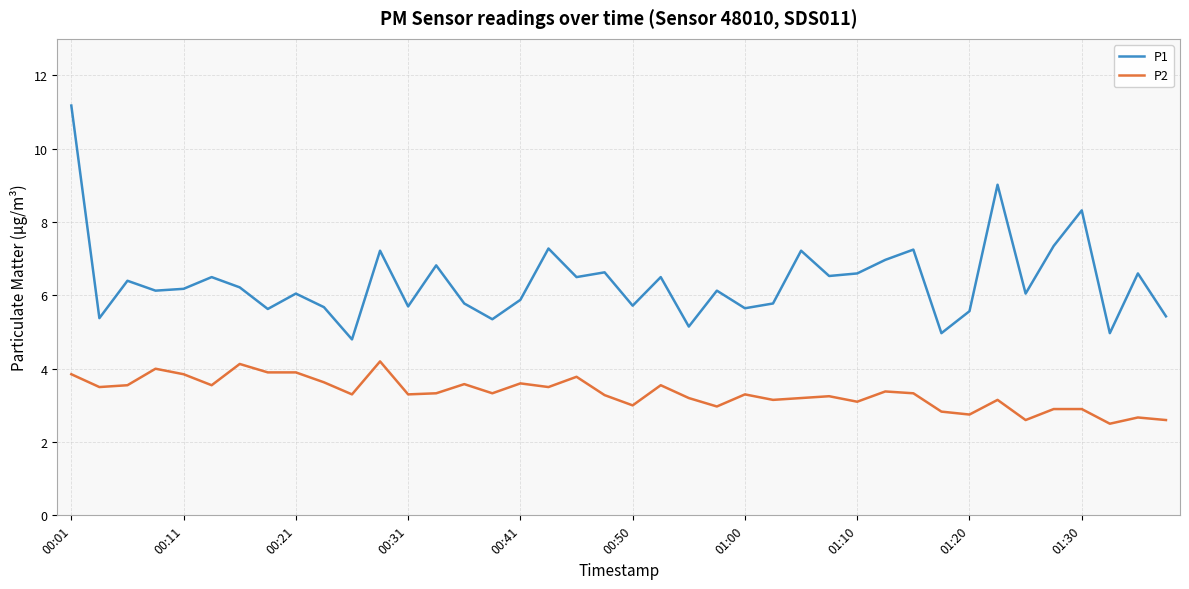

What is the lowest value of the P1 series?

4.8